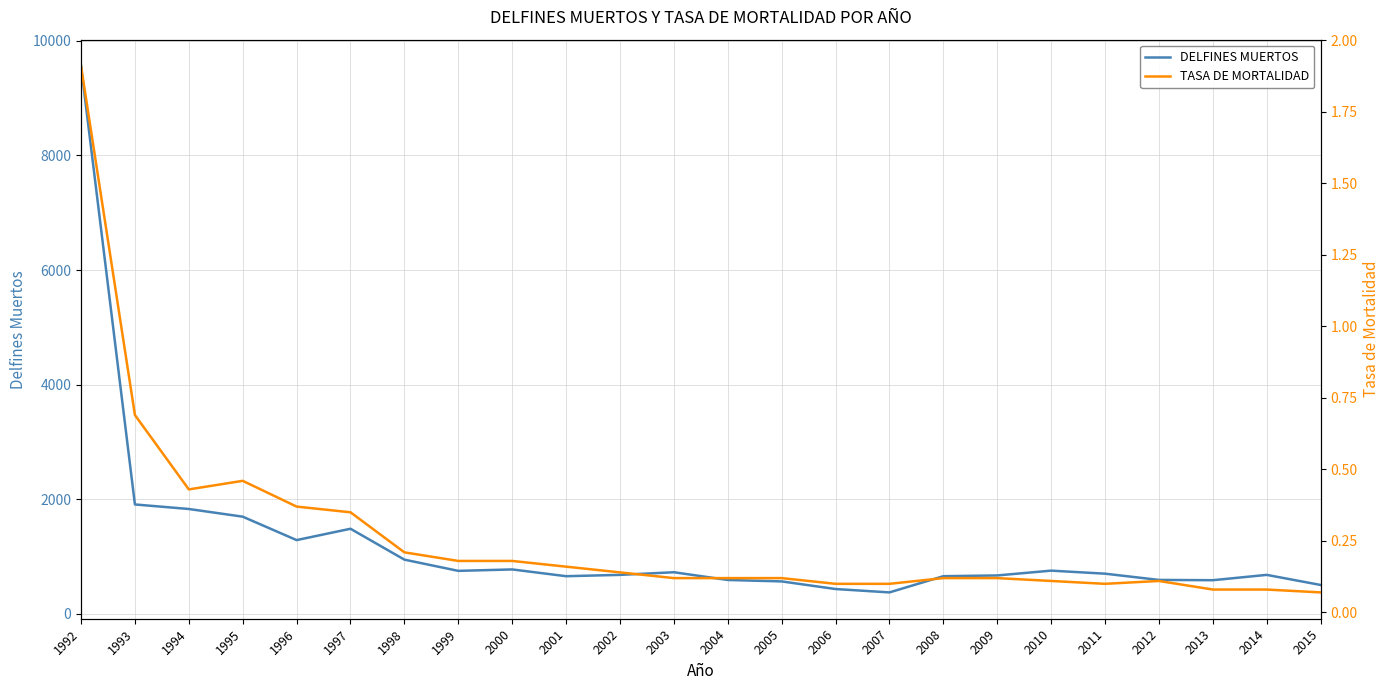

What is the value of the DELFINES MUERTOS point at the 19th from the left?

754.0